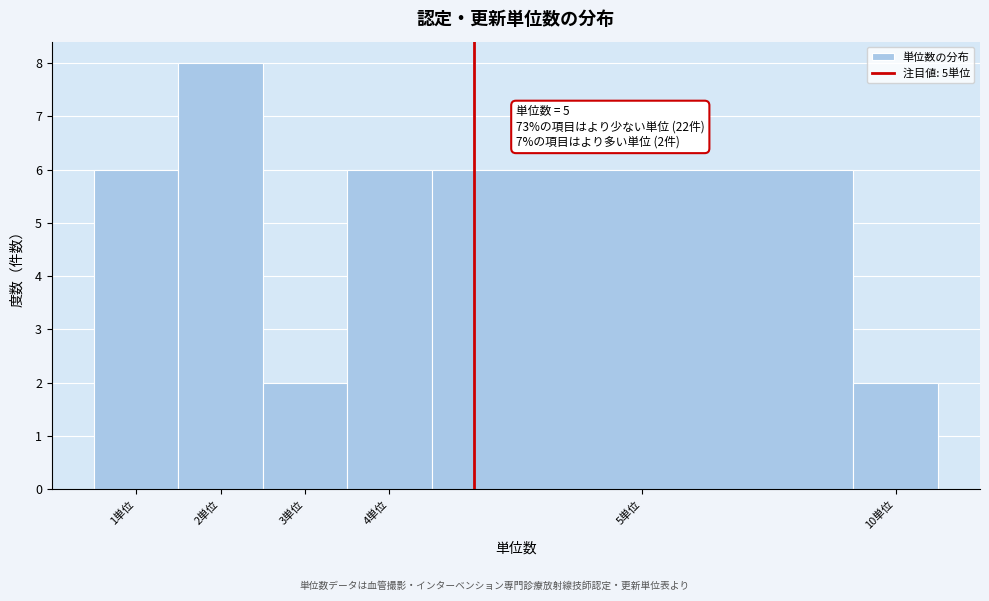

Reading left to right, what are all the values shown in this chart?

6	8	2	6	6	2